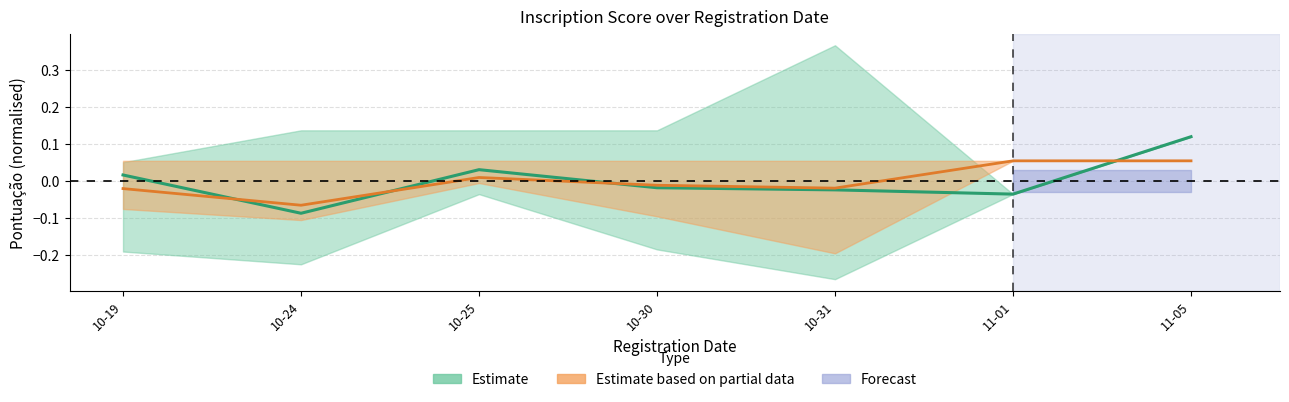

How many data points does each series have?

7